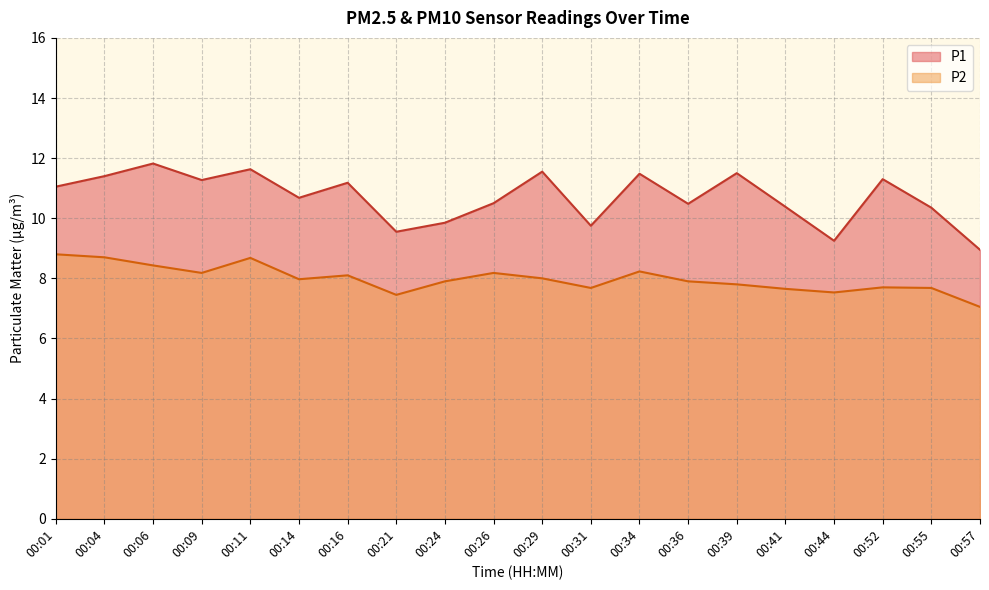

Reading left to right, what are all the values shown in this chart?

P1: 11.1	11.4	11.8	11.3	11.6	10.7	11.2	9.6	9.8	10.5	11.6	9.8	11.5	10.5	11.5	10.4	9.2	11.3	10.3	8.9
P2: 8.8	8.7	8.4	8.2	8.7	8.0	8.1	7.5	7.9	8.2	8.0	7.7	8.2	7.9	7.8	7.7	7.5	7.7	7.7	7.0